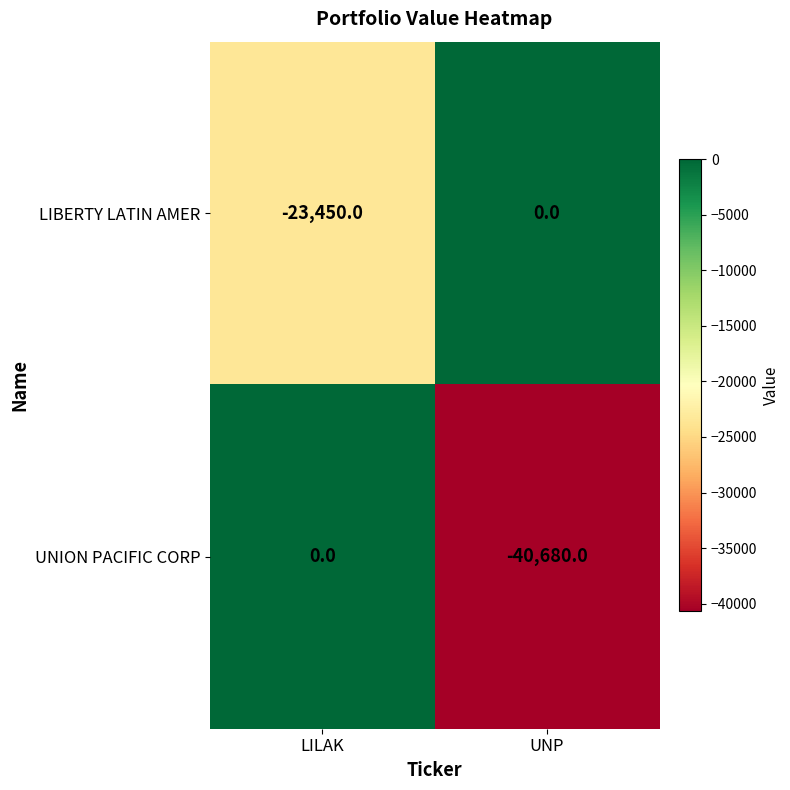

What is the spread (max minus min) of values at LILAK?

23450